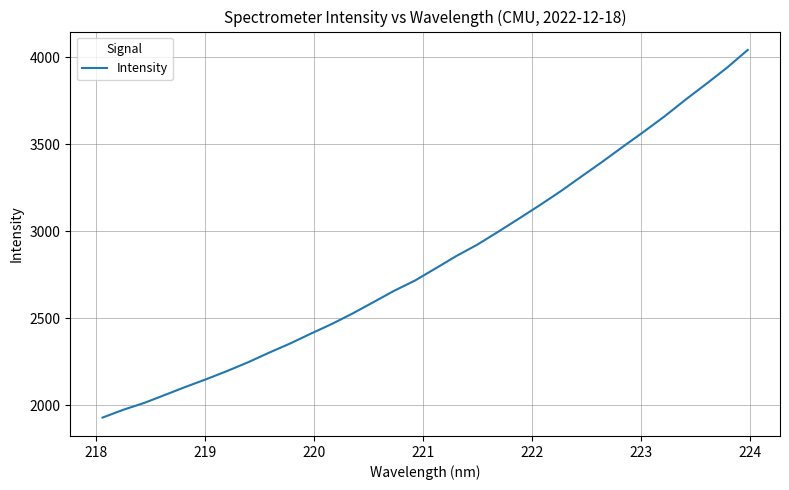

What is the difference between the maximum and minimum values?

2111.0